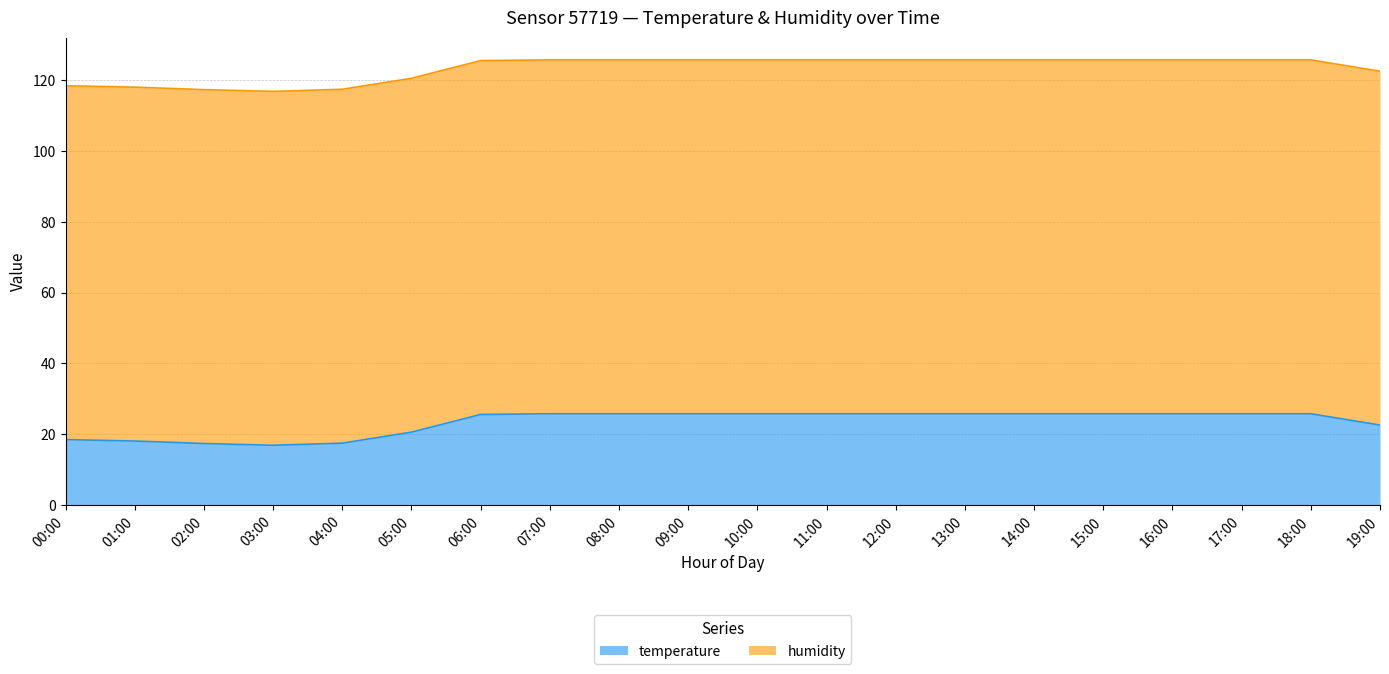

The chart shows a value of 25.8 at 07:00. True or false?

True